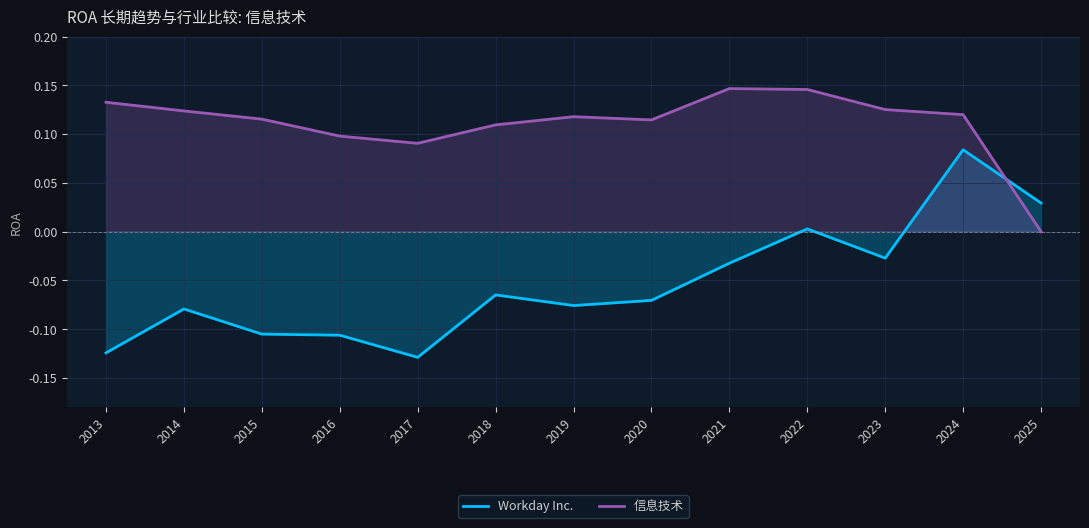

Which series has the largest range (max minus min)?

Workday Inc.